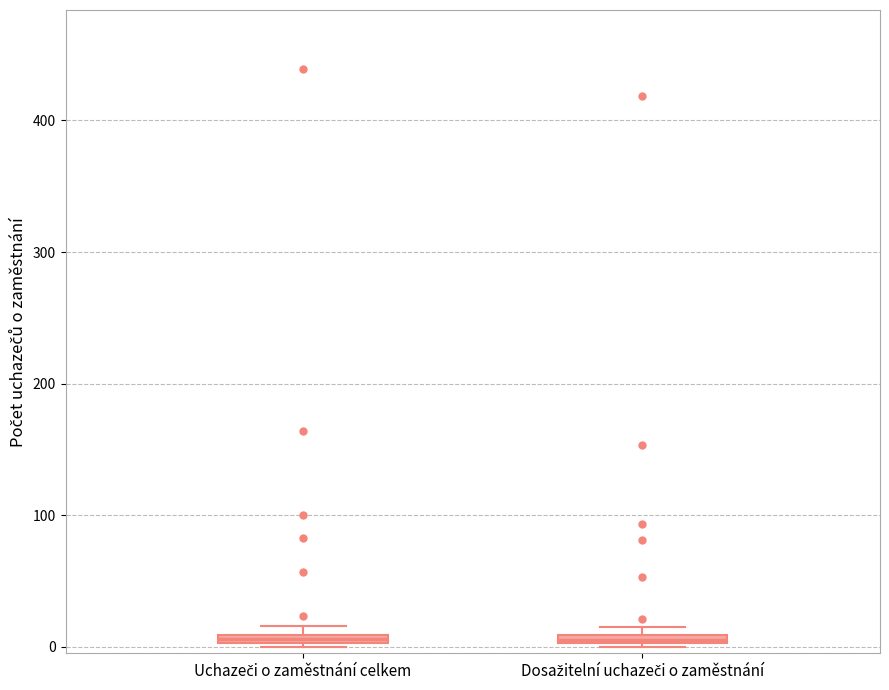

Where is the lower edge of the box for Dosažitelní uchazeči o zaměstnání on the y-axis? The values are not printed on the chart, so give them approximately, as read against the axis.

0